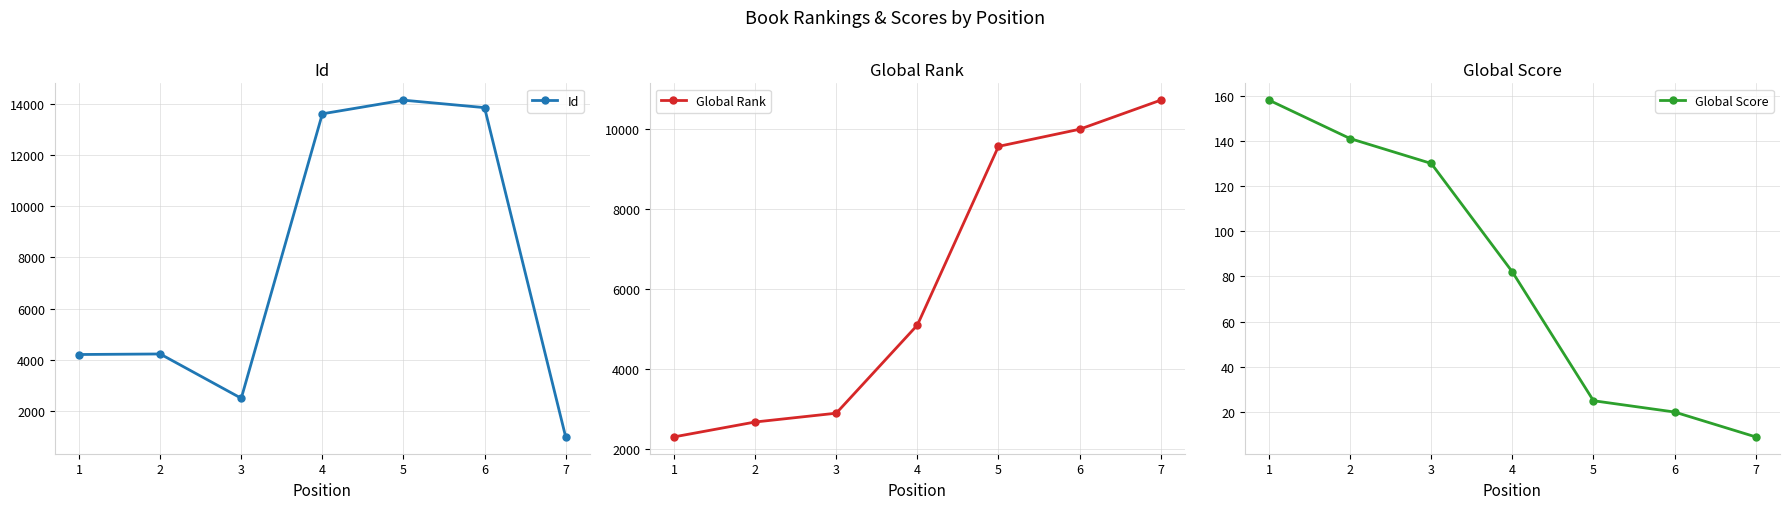

At which label is Global Rank closest to 6511?

4